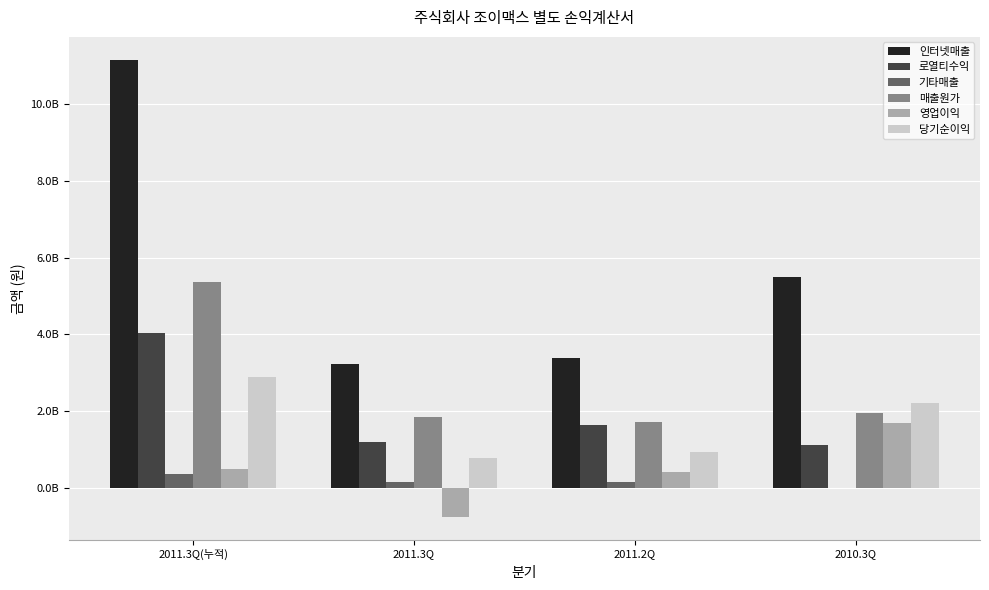

Which category has the lowest value in the 인터넷매출 series?

2011.3Q